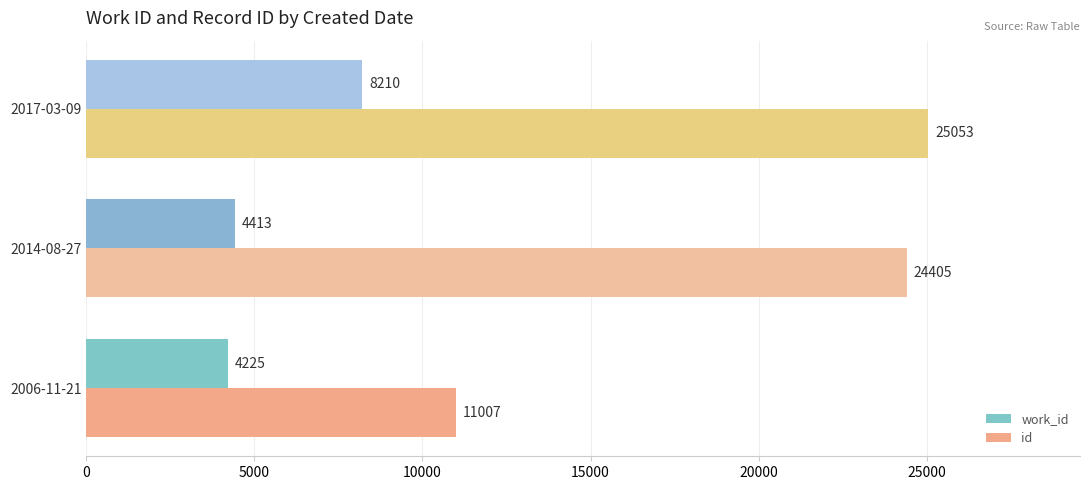

Which series has the largest total across all categories?

id